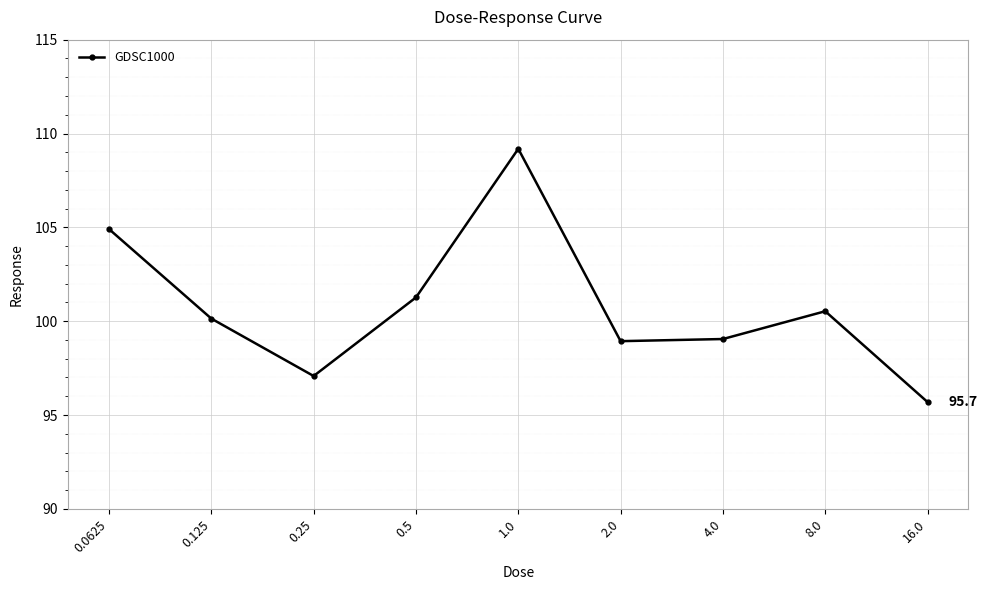

The chart shows a value of 34.1 at 1.0. True or false?

False